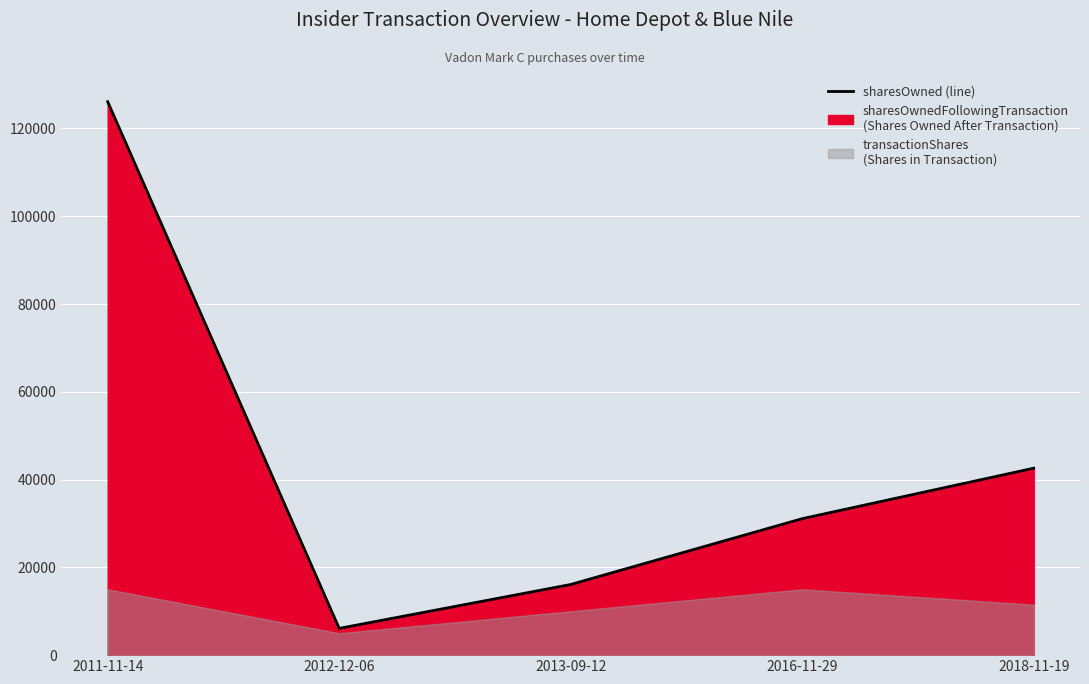

Rank the categories by value from lowest to highest.

2012-12-06, 2013-09-12, 2016-11-29, 2018-11-19, 2011-11-14